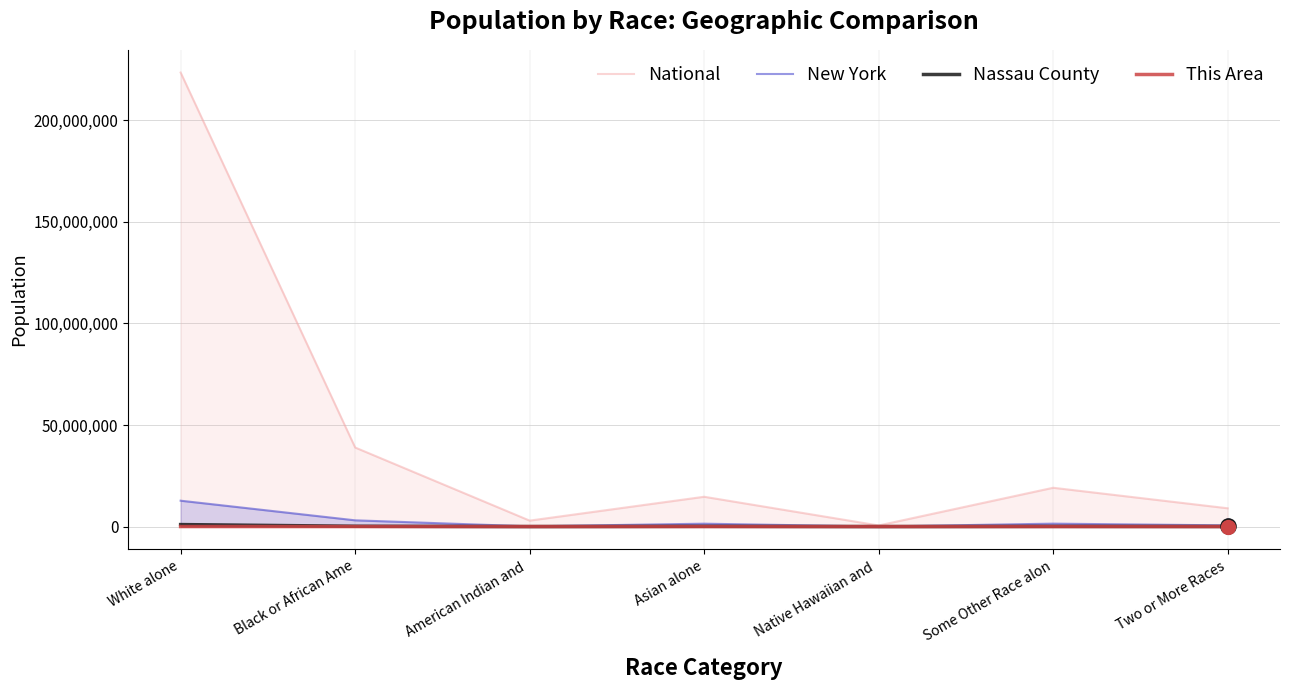

Which series reaches the minimum Y coordinate?

This Area